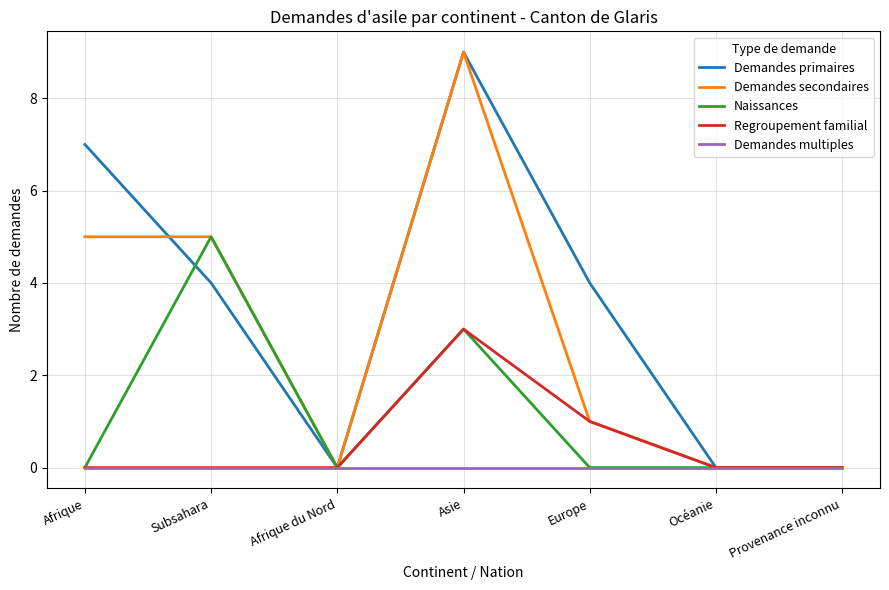

What position from the right is Afrique du Nord?

5